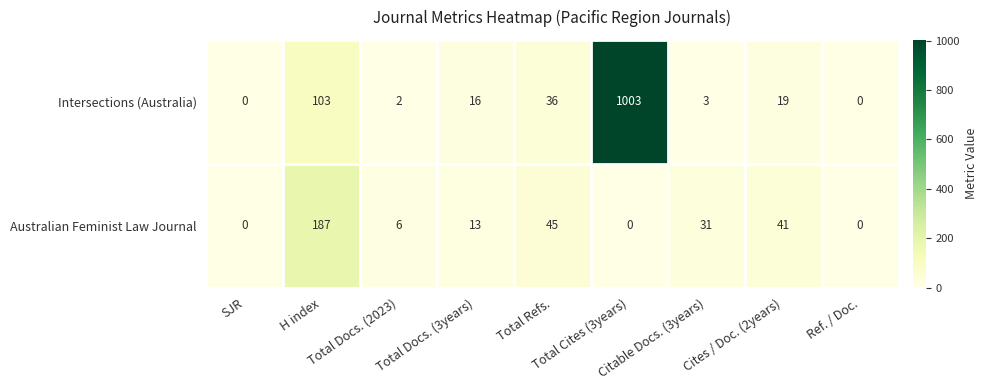

Rank the series by their maximum value, from lowest to highest.

Australian Feminist Law Journal, Intersections (Australia)